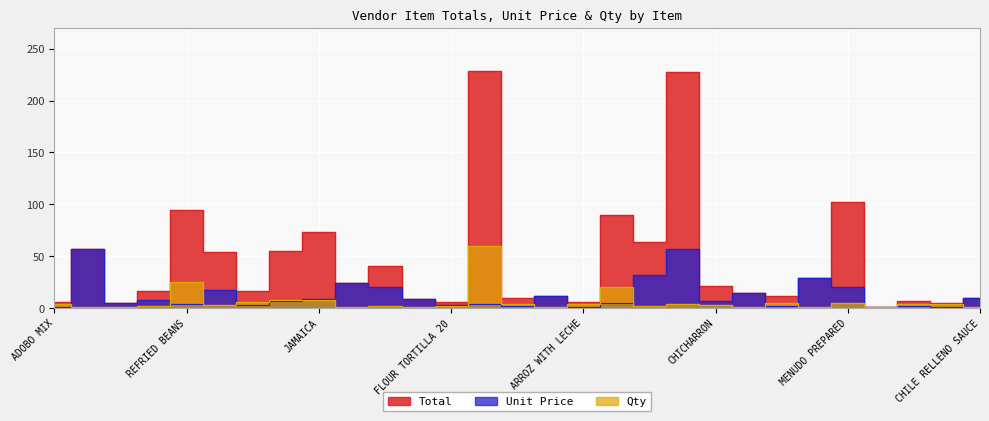

True or false: Unit Price has a value of 15.3 at RED ENCHILADA SAUCE.

False